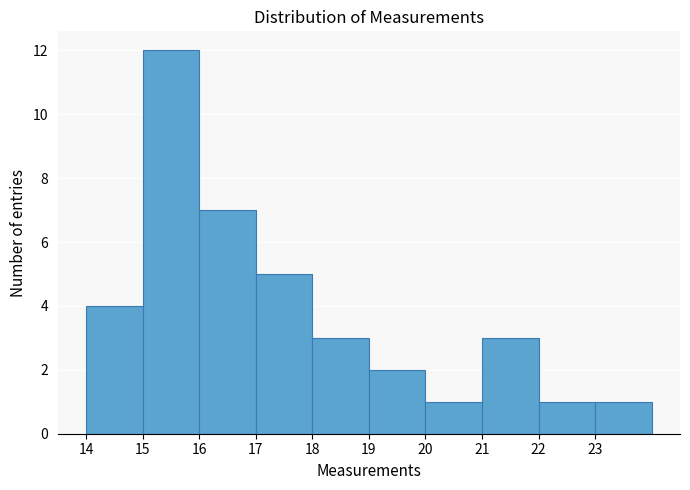

Reading left to right, list every bar in this chart as the range it spans on the x-axis followed by its height. The values are not printed on the chart, so give them approximately, as read against the axis.

14 to 15: 4
15 to 16: 12
16 to 17: 7
17 to 18: 5
18 to 19: 3
19 to 20: 2
20 to 21: 1
21 to 22: 3
22 to 23: 1
23 to 24: 1